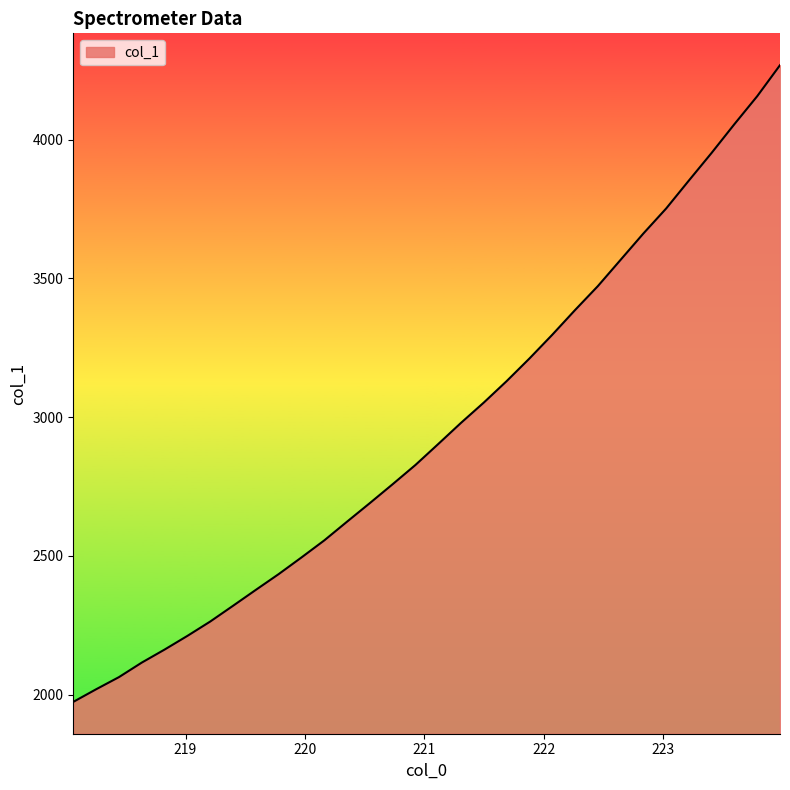

True or false: the data has more than 1 interior local peaks.

False